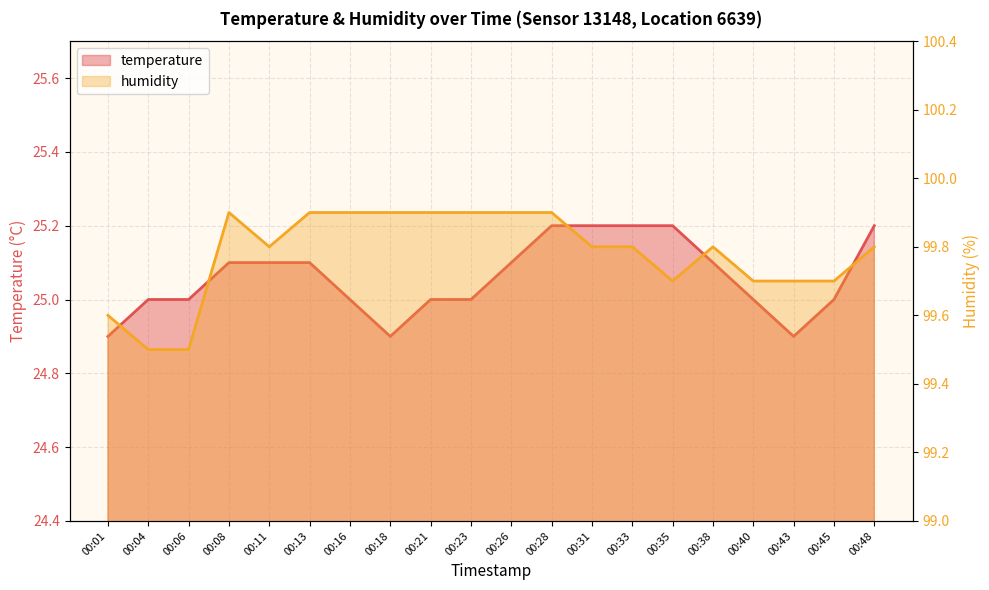

Count the temperature values in the range 25 to 26.

17